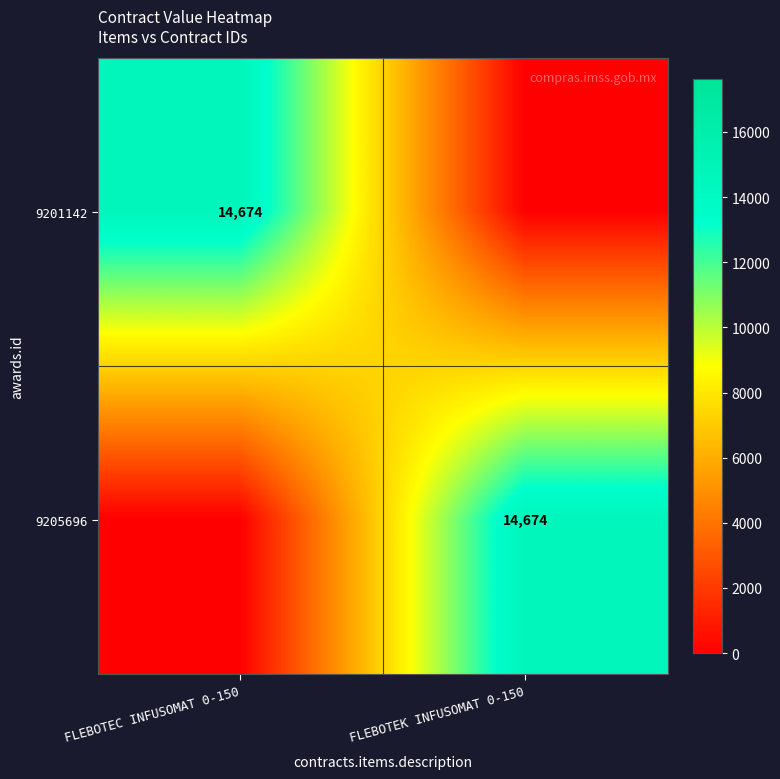

The value of 9205696 at FLEBOTEK INFUSOMAT 0-150 is 25948. True or false?

False